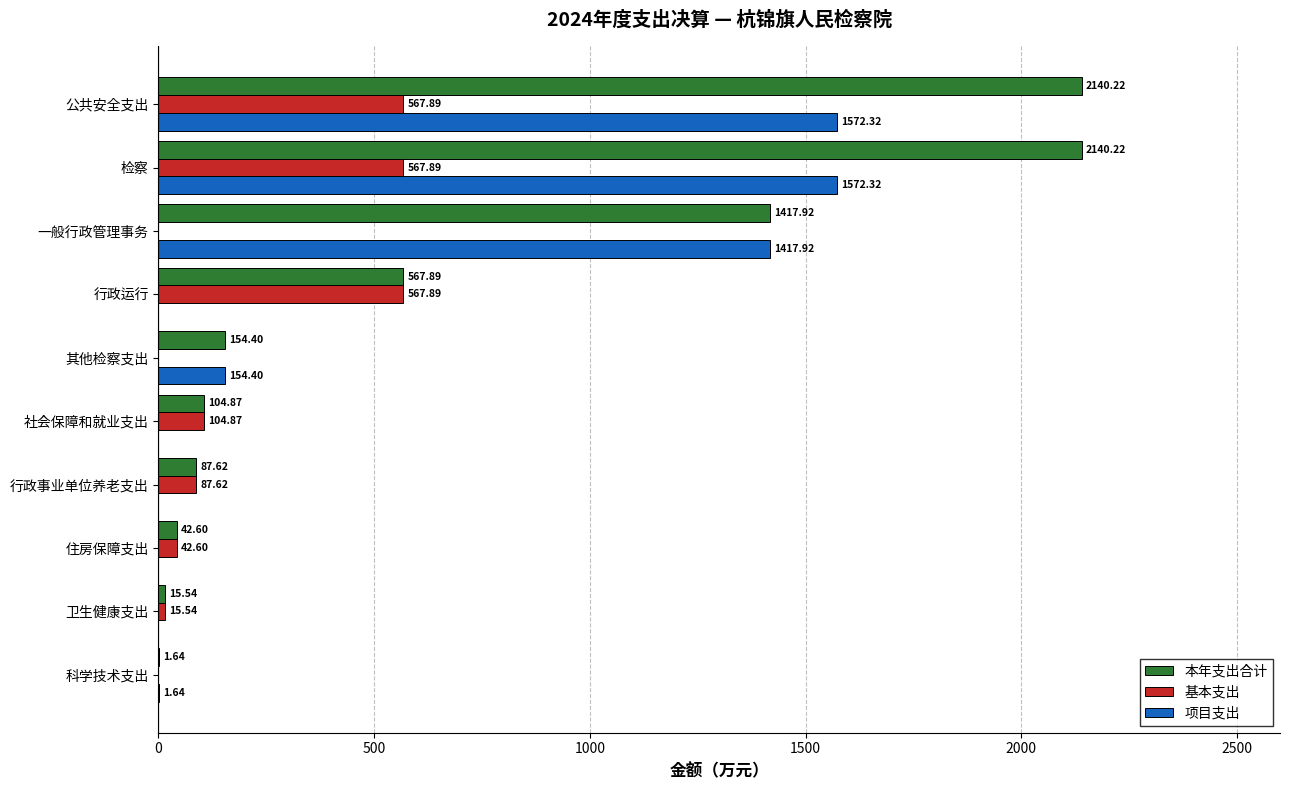

Between 科学技术支出 and 社会保障和就业支出, which series saw the biggest shift?

基本支出